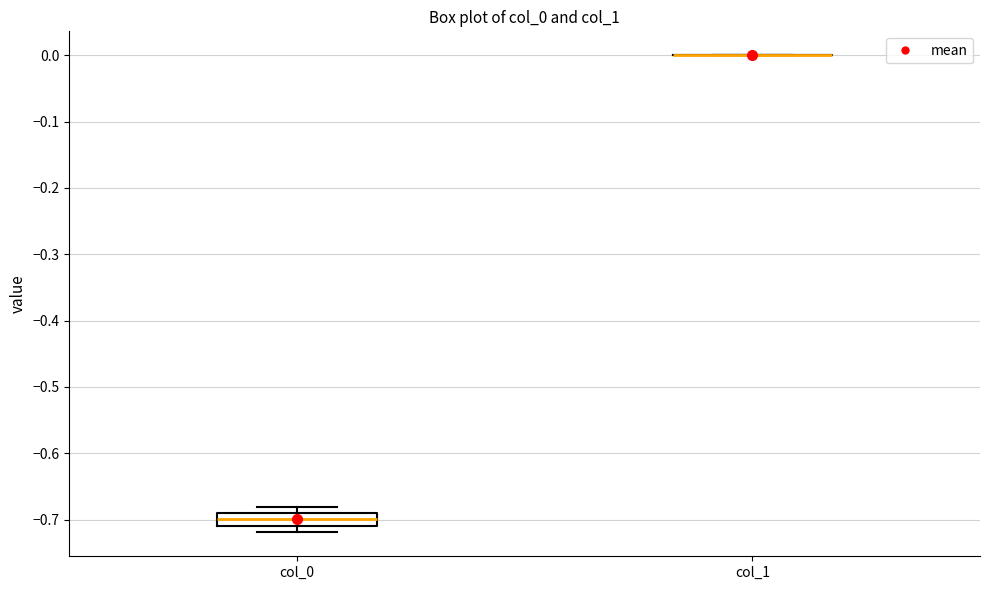

Reading left to right, transcribe this box plot: for each box, give where its median line is, the range the box spans, and where its two whiskers end, as read against the y-axis. The values are not printed on the chart, so give them approximately, as read against the axis.

col_0: median -0.70, box -0.71 to -0.69, whiskers -0.72 to -0.68
col_1: box collapsed to a line at 0.00, whiskers 0.00 to 0.00